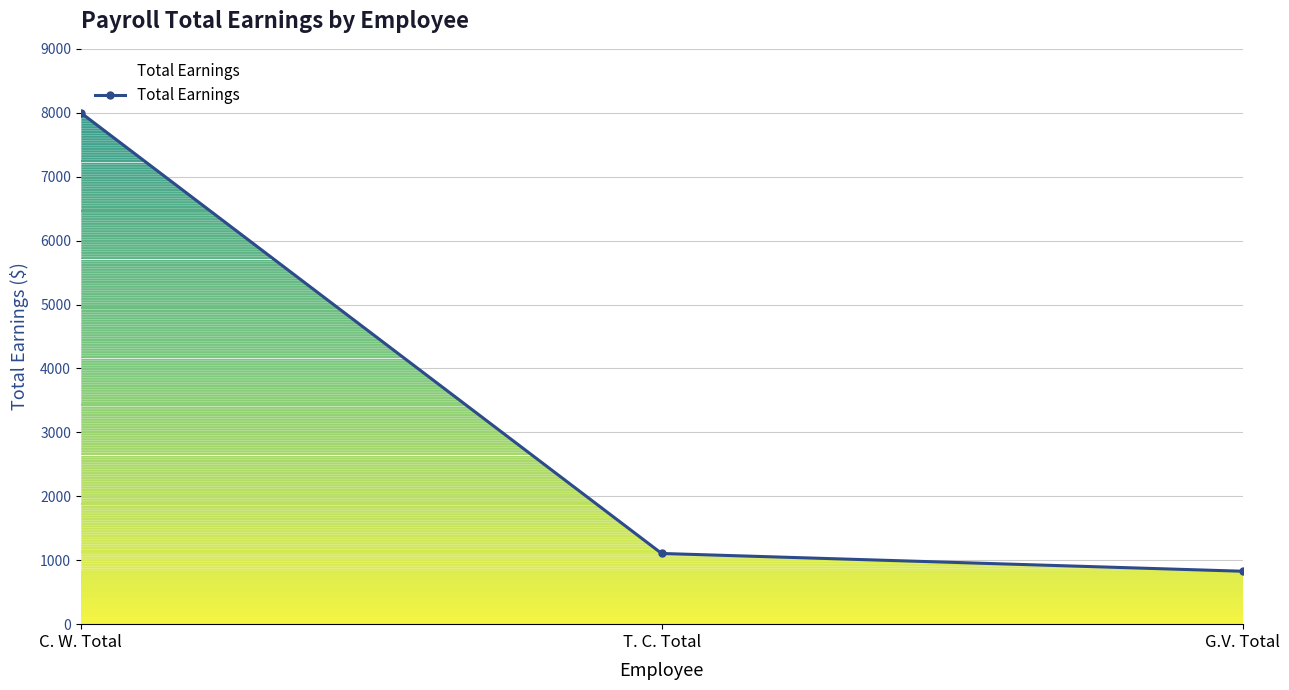

Is it true that the value at C. W. Total is 10854?

False